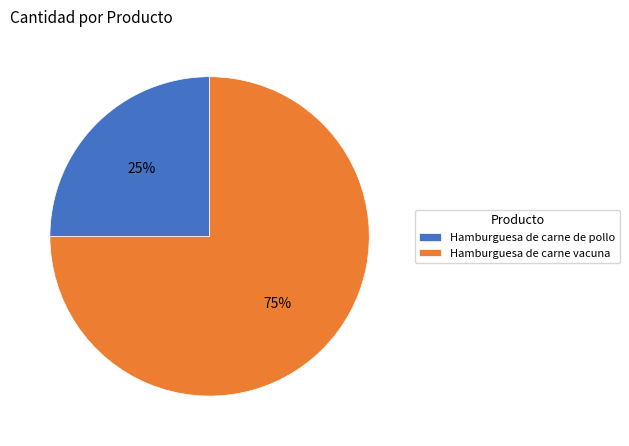

Do Hamburguesa de carne vacuna and Hamburguesa de carne de pollo together represent more than half of the pie?

Yes